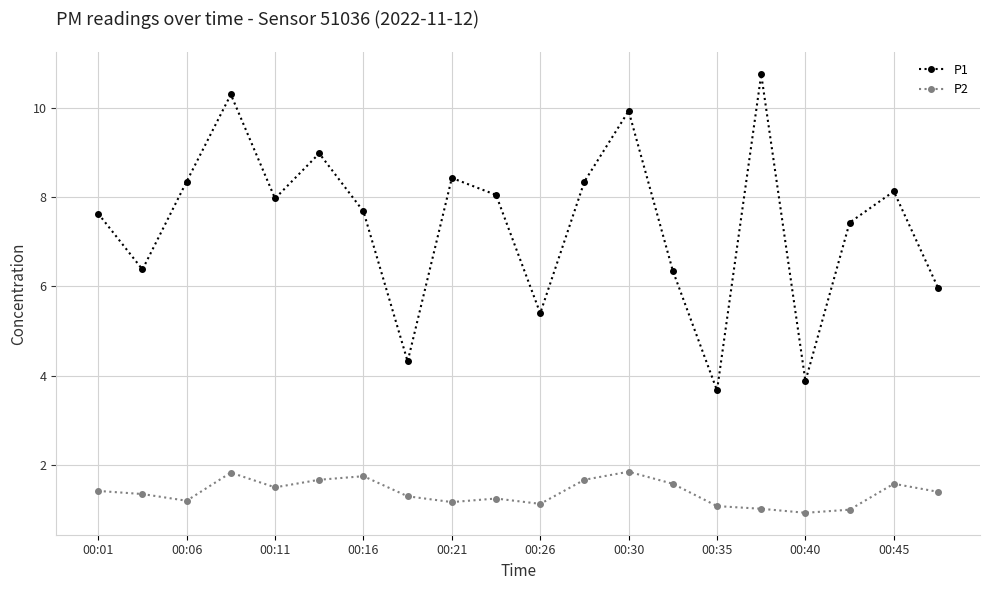

True or false: P1 and P2 cross at least once.

False